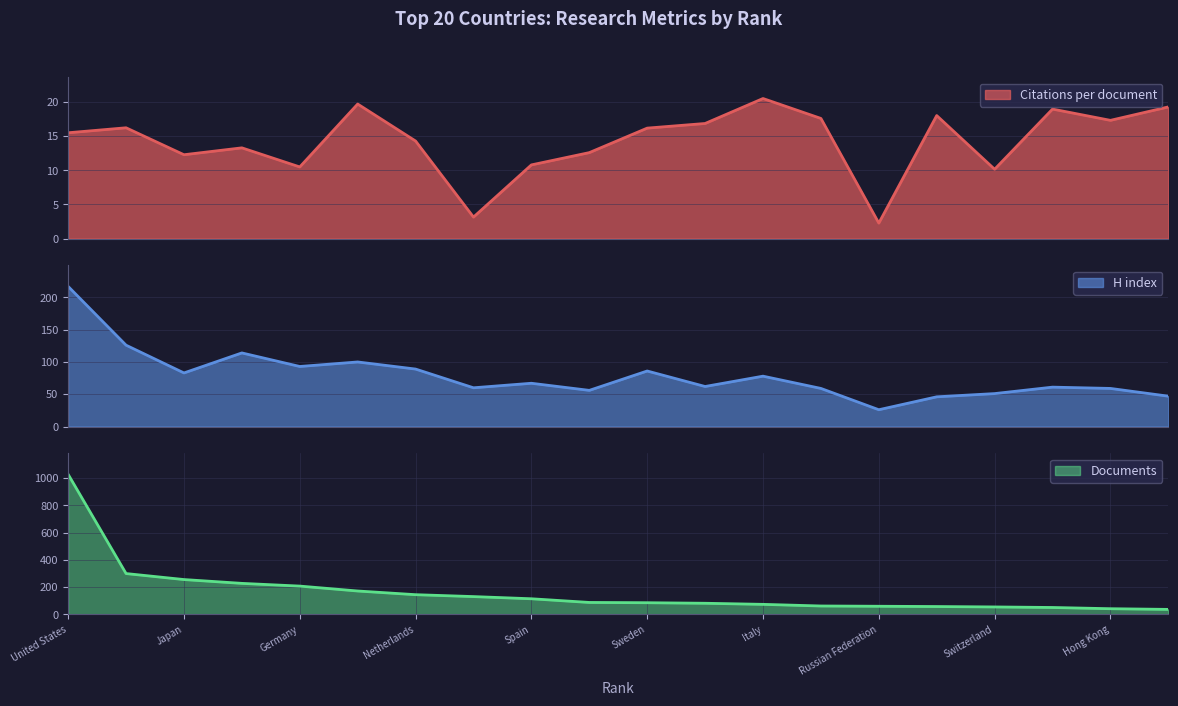

At which label does Citations per document first exceed 16?

2